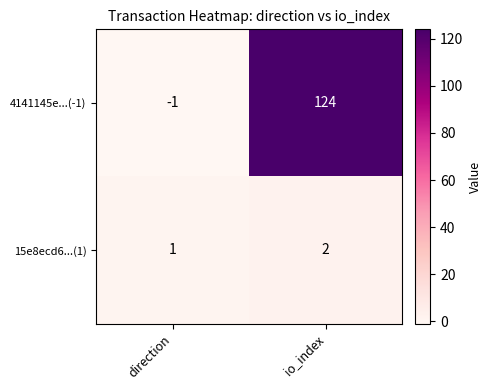

List the series in order of their peak value, highest first.

4141145e...(-1), 15e8ecd6...(1)